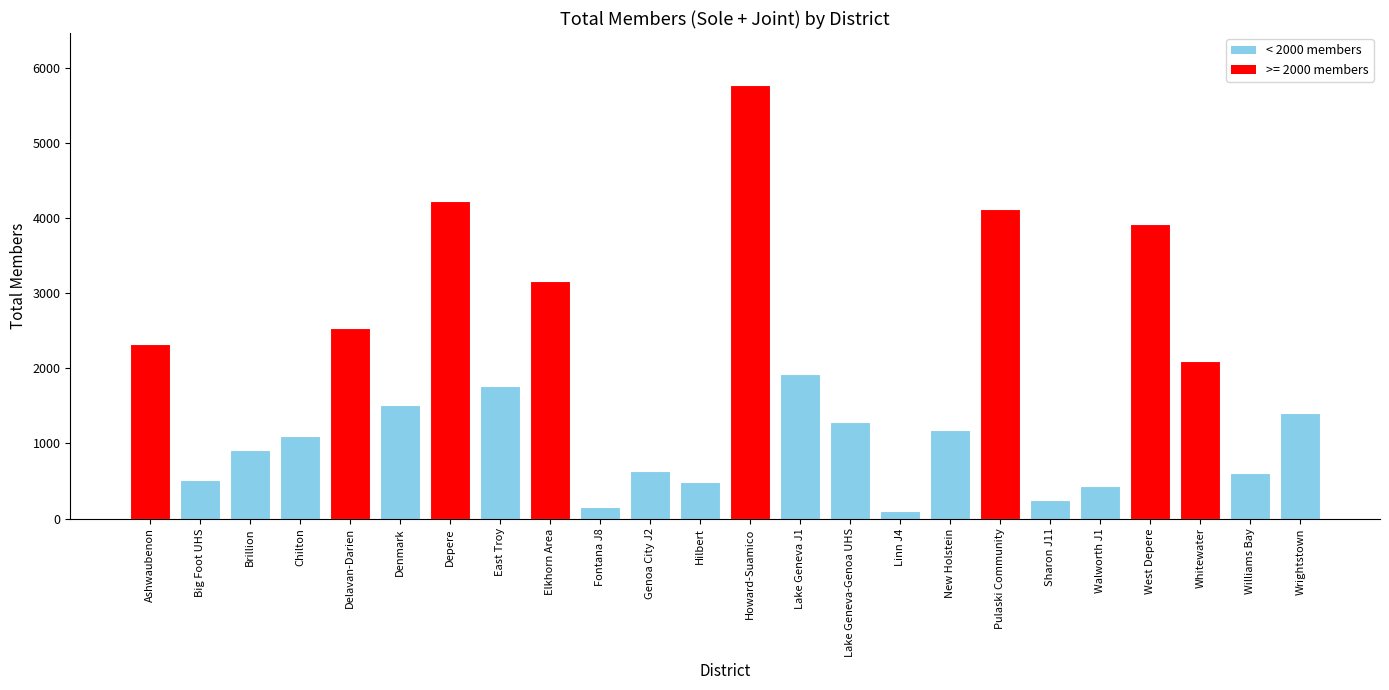

What is the average value?

1769